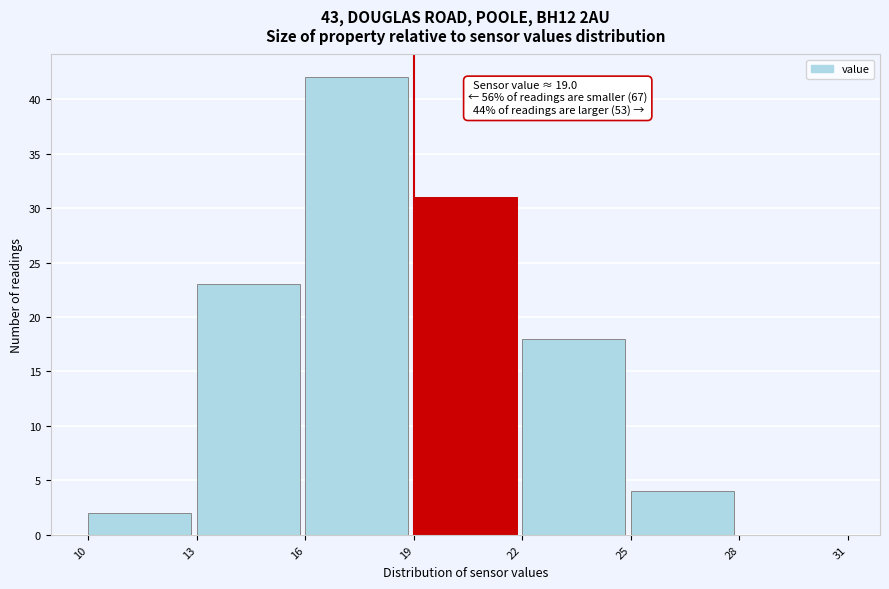

Which range on the x-axis has the tallest bar?

16 to 19